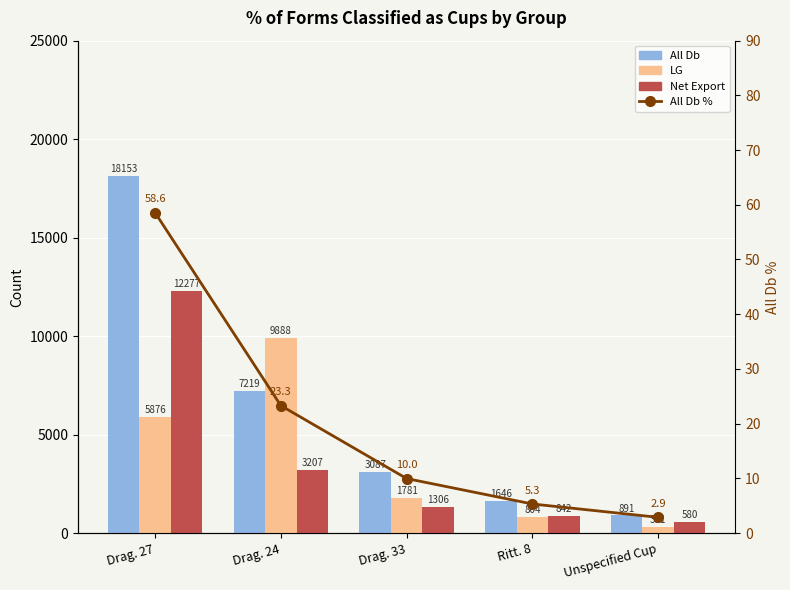

Is it true that All Db % equals 2.9 at Unspecified Cup?

True